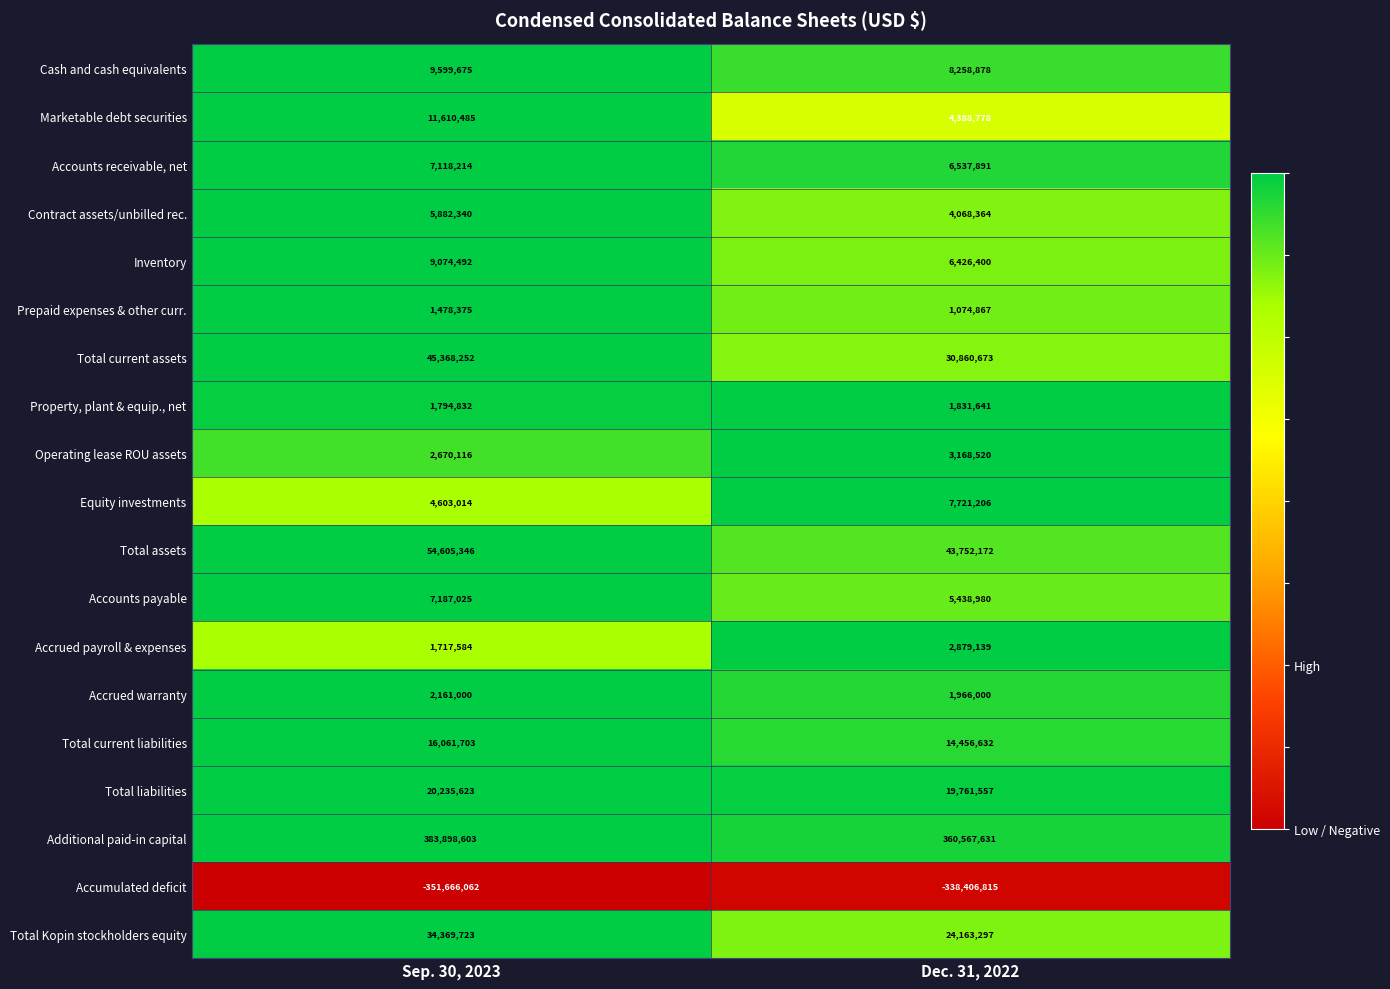

At which category does the chart reach its minimum across all series?

Sep. 30, 2023